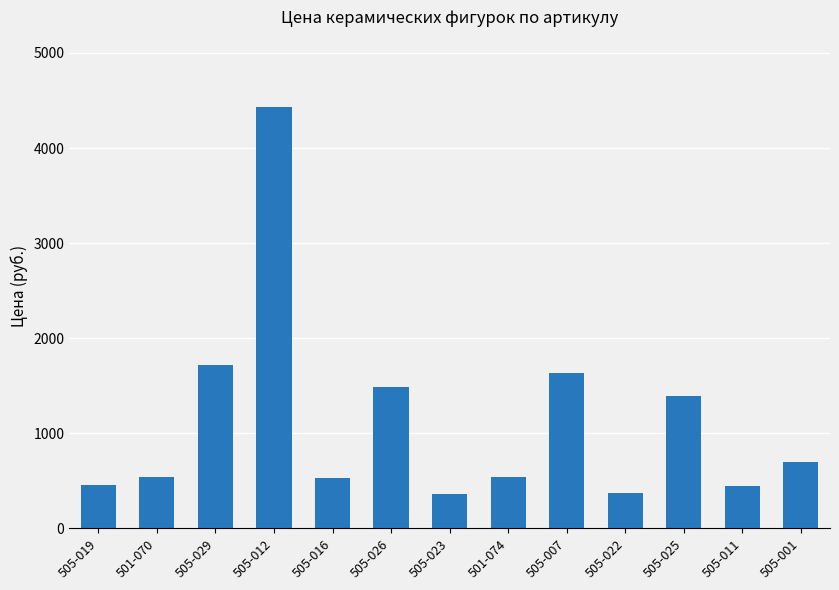

What is the label of the 10th bar from the right?

505-012